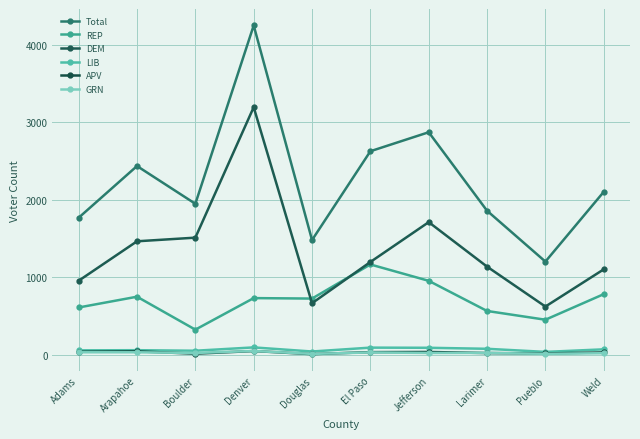

Rank the categories by DEM value from highest to lowest.

Denver, Jefferson, Boulder, Arapahoe, El Paso, Larimer, Weld, Adams, Douglas, Pueblo